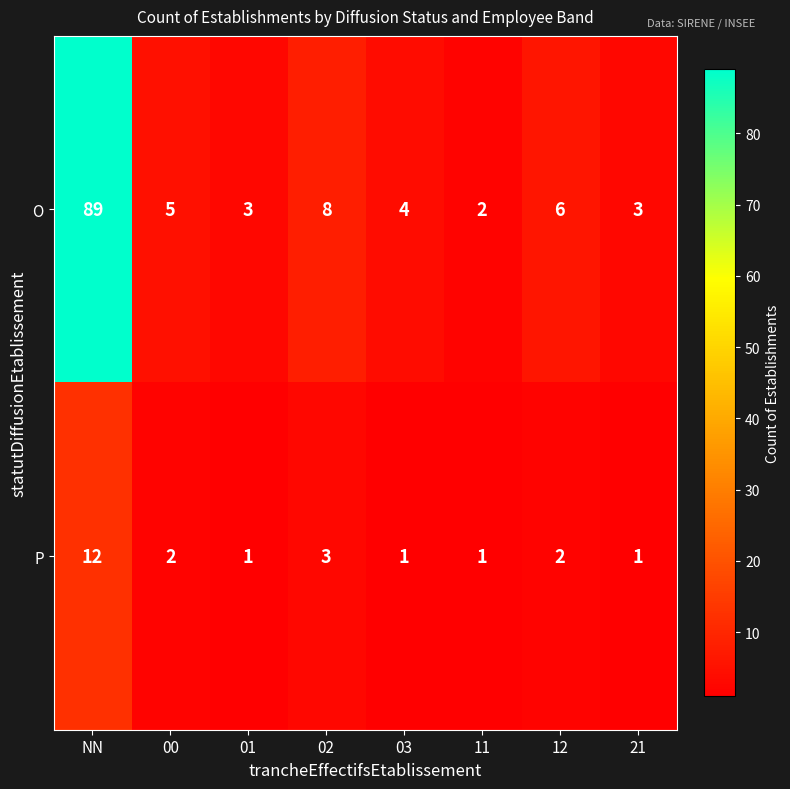

What is the greatest value displayed?

89